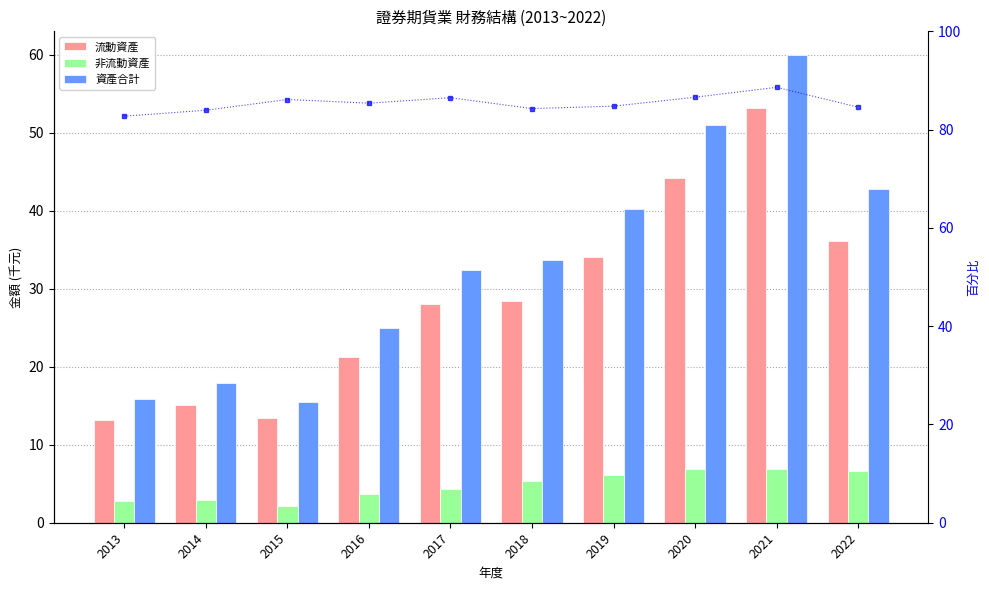

What value does the 非流動資產 series have at 2016?

3.6